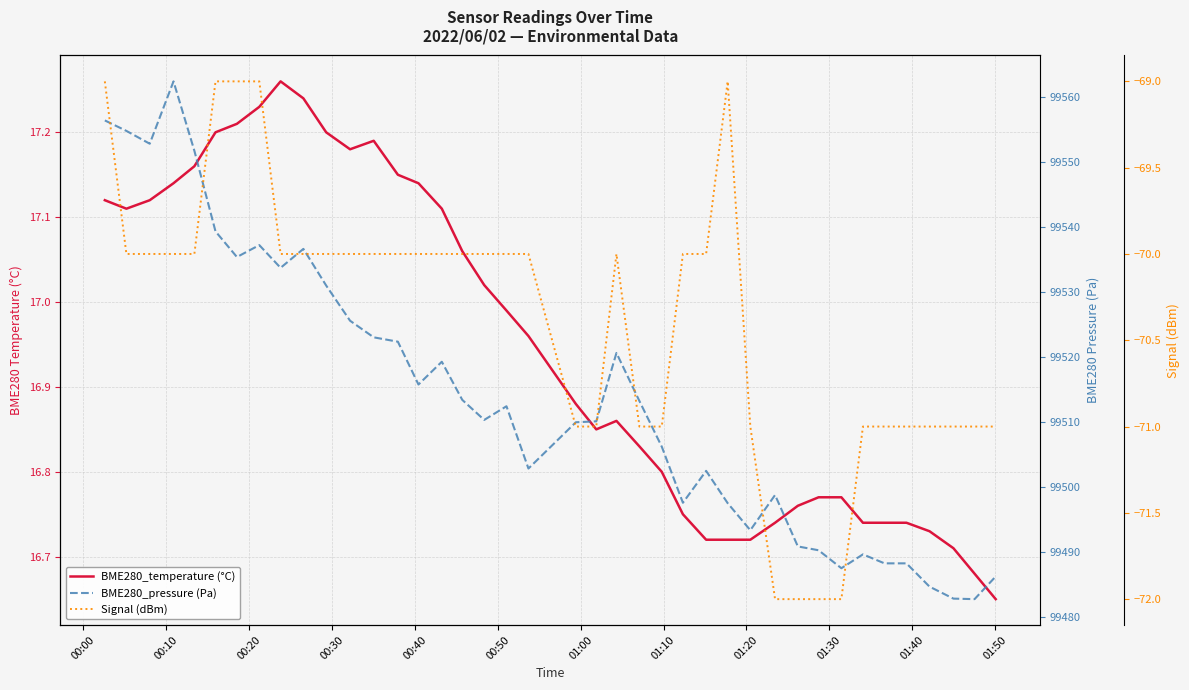

Reading left to right, what are all the values shown in this chart?

BME280_temperature (°C): 17.1	17.1	17.1	17.1	17.2	17.2	17.2	17.2	17.3	17.2	17.2	17.2	17.2	17.1	17.1	17.1	17.1	17.0	17.0	17.0	16.9	16.9	16.9	16.8	16.8	16.8	16.7	16.7	16.7	16.7	16.8	16.8	16.8	16.7	16.7	16.7	16.7	16.7	16.7	16.6
BME280_pressure (Pa): 99556.3	99554.7	99552.8	99562.3	99551.7	99539.3	99535.3	99537.2	99533.7	99536.6	99531.0	99525.6	99523.0	99522.3	99515.8	99519.2	99513.4	99510.3	99512.4	99502.8	99509.9	99510.1	99520.6	99513.2	99506.2	99497.6	99502.5	99497.5	99493.4	99498.8	99490.9	99490.3	99487.5	99489.6	99488.3	99488.3	99484.7	99482.9	99482.8	99486.2
Signal (dBm): -69.0	-70.0	-70.0	-70.0	-70.0	-69.0	-69.0	-69.0	-70.0	-70.0	-70.0	-70.0	-70.0	-70.0	-70.0	-70.0	-70.0	-70.0	-70.0	-70.0	-71.0	-71.0	-70.0	-71.0	-71.0	-70.0	-70.0	-69.0	-71.0	-72.0	-72.0	-72.0	-72.0	-71.0	-71.0	-71.0	-71.0	-71.0	-71.0	-71.0